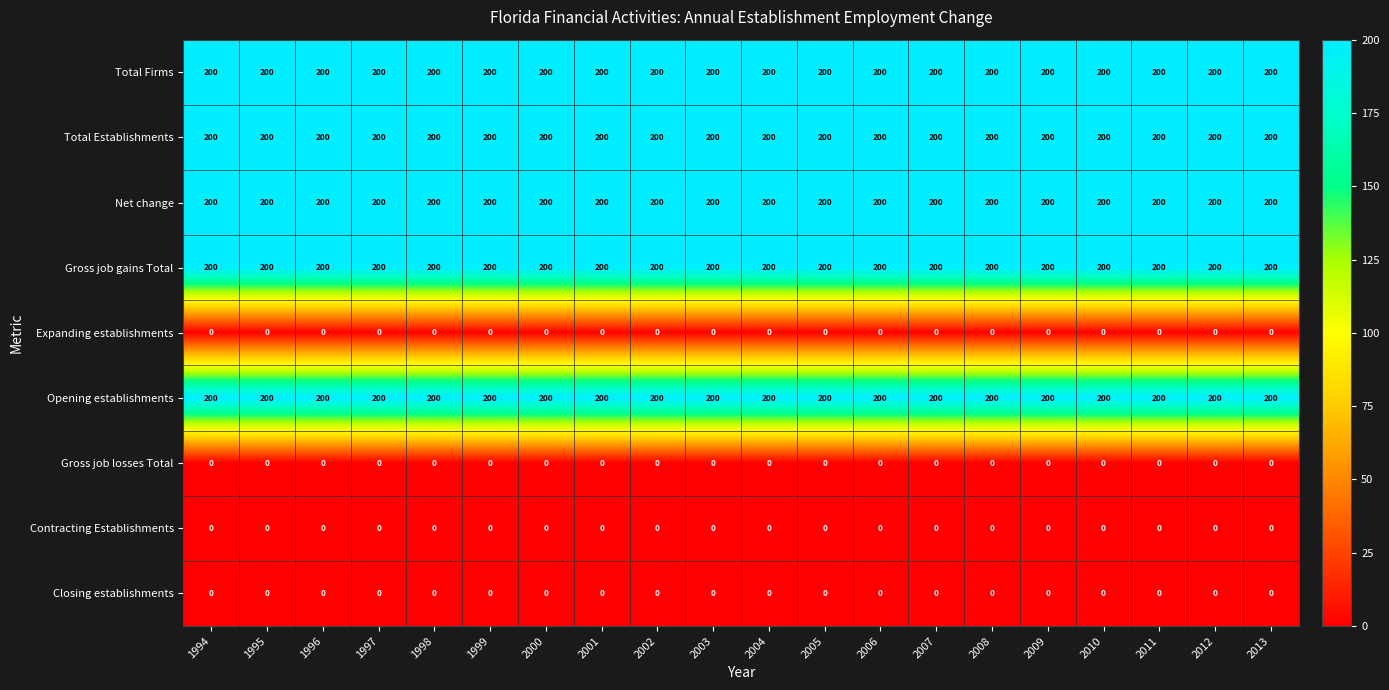

What is the maximum value for Net change?

200